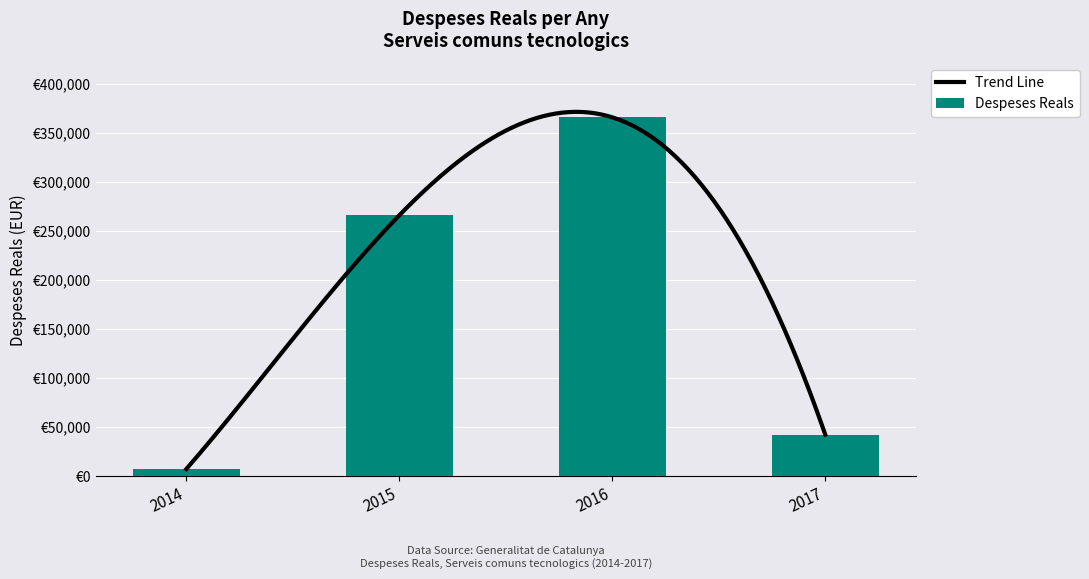

Is it true that the value at 2017 is 29049.9?

False